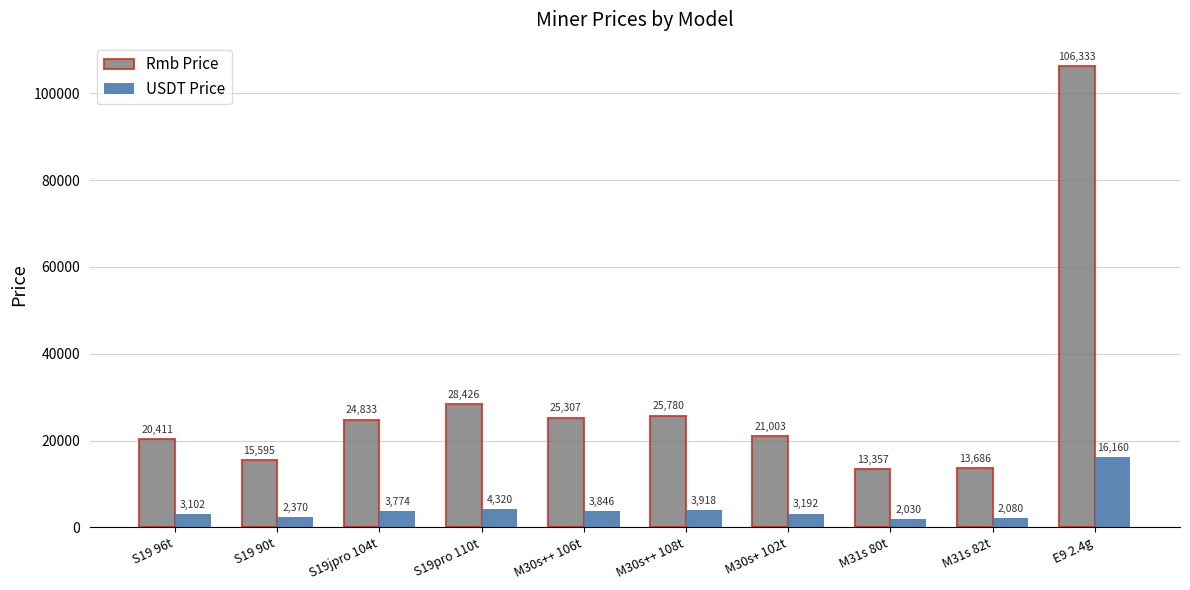

What are all the series names shown in the legend?

Rmb Price, USDT Price